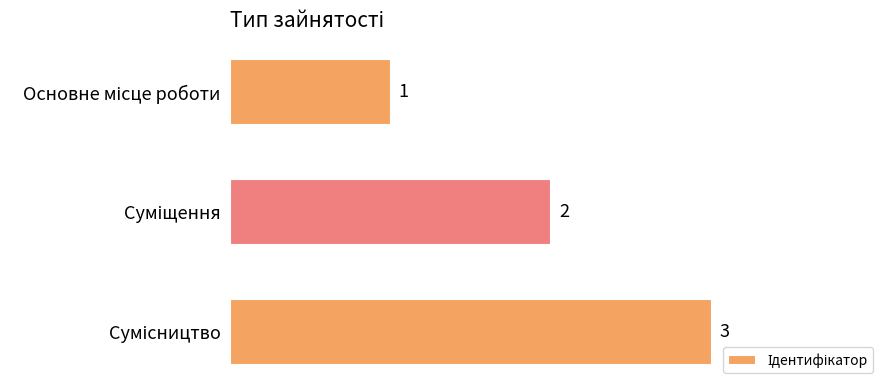

Count the number of data series in this chart.

1